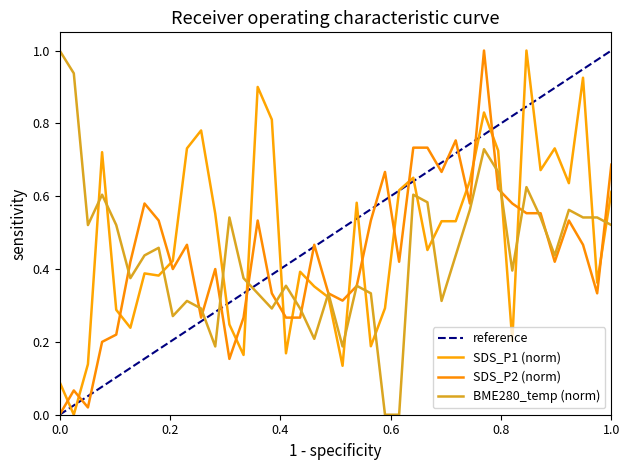

What is the average value of the BME280_temperature series?

0.4